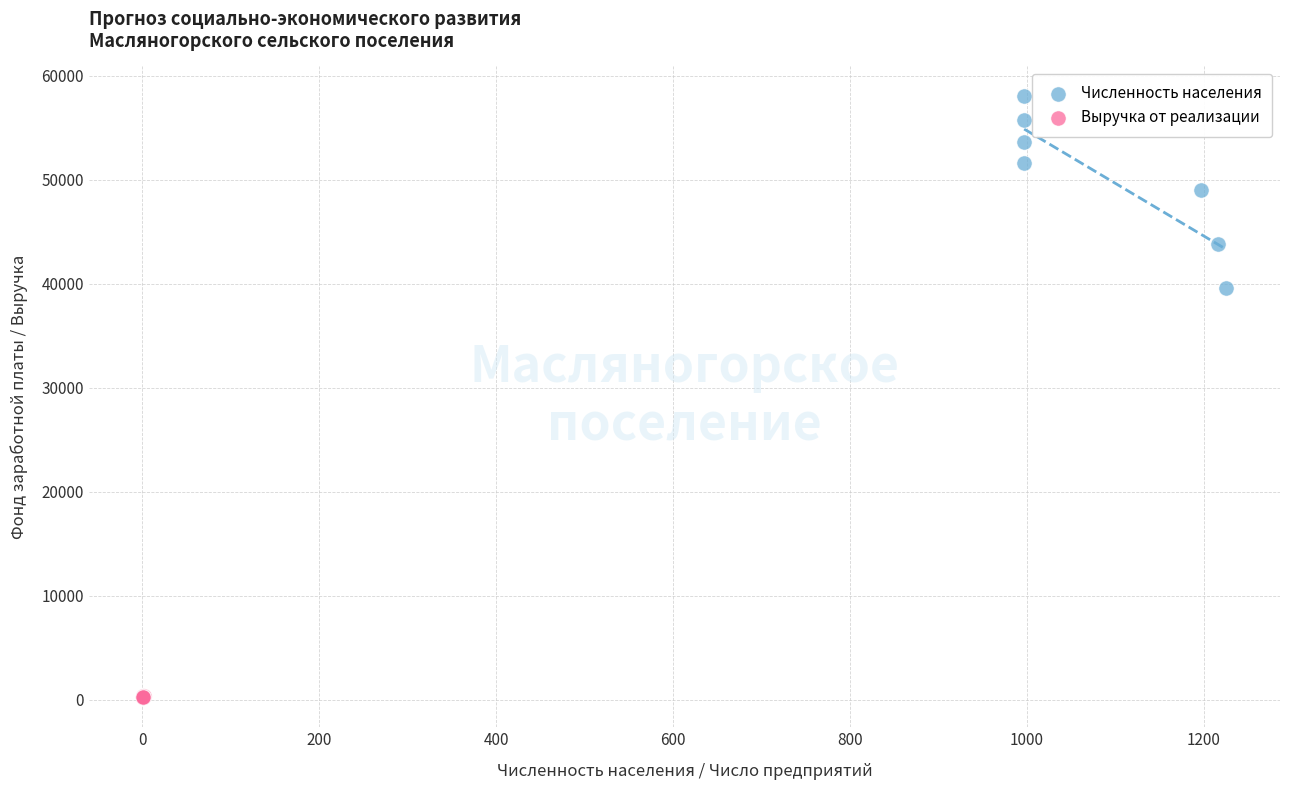

Which series reaches the minimum Y coordinate?

Выручка от реализации